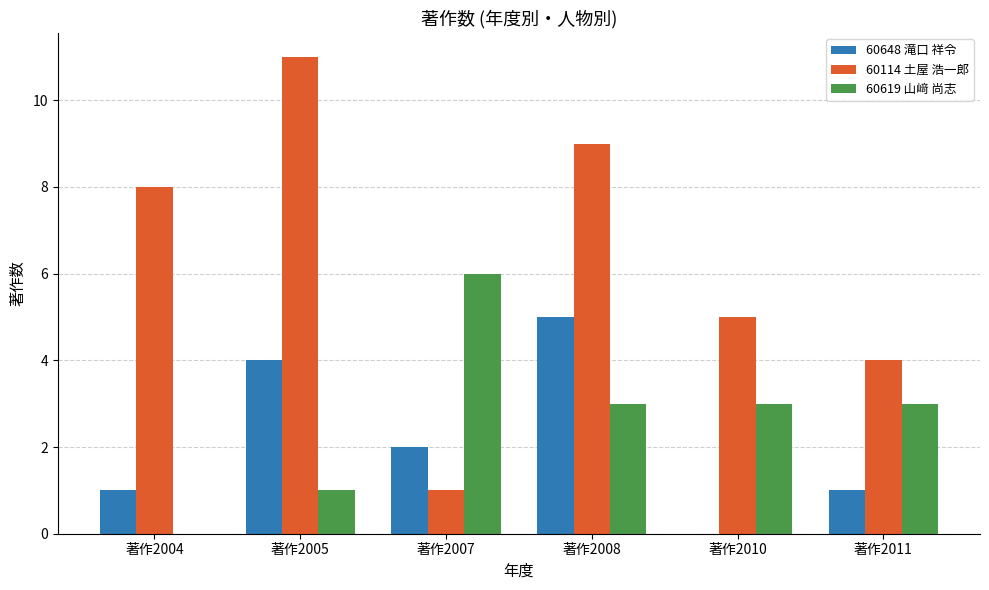

Does the chart contain stacked bars?

No